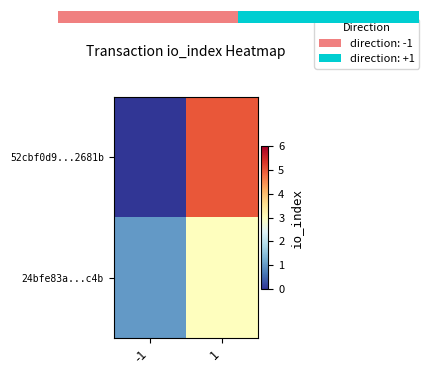

Which series has the largest total across all categories?

52cbf0d9...2681b